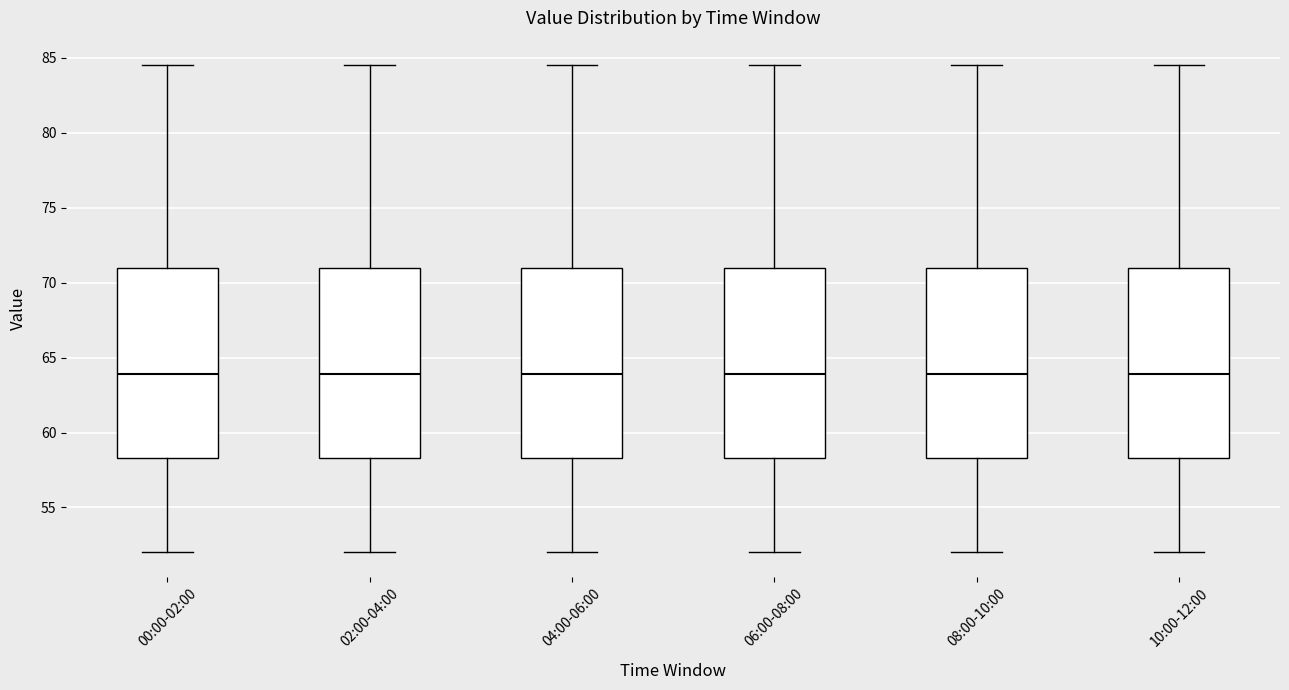

Reading left to right, transcribe this box plot: for each box, give where its median line is, the range the box spans, and where its two whiskers end, as read against the y-axis. The values are not printed on the chart, so give them approximately, as read against the axis.

00:00-02:00: median 64.0, box 58.5 to 71.0, whiskers 52.0 to 84.5
02:00-04:00: median 64.0, box 58.5 to 71.0, whiskers 52.0 to 84.5
04:00-06:00: median 64.0, box 58.5 to 71.0, whiskers 52.0 to 84.5
06:00-08:00: median 64.0, box 58.5 to 71.0, whiskers 52.0 to 84.5
08:00-10:00: median 64.0, box 58.5 to 71.0, whiskers 52.0 to 84.5
10:00-12:00: median 64.0, box 58.5 to 71.0, whiskers 52.0 to 84.5